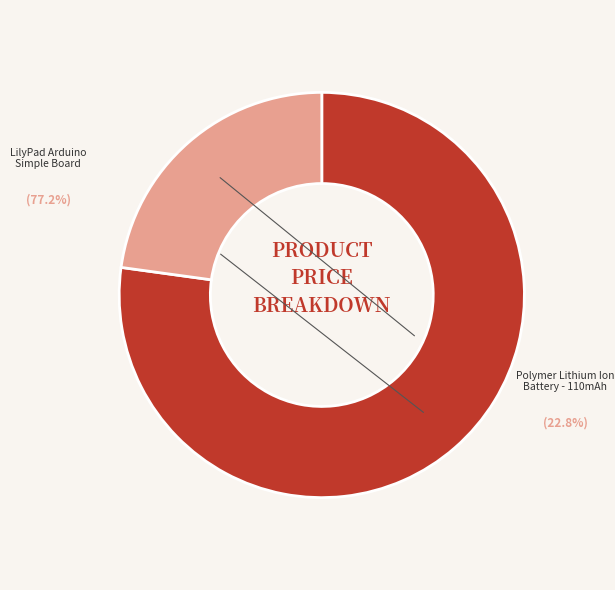

Does any single category account for the majority?

Yes